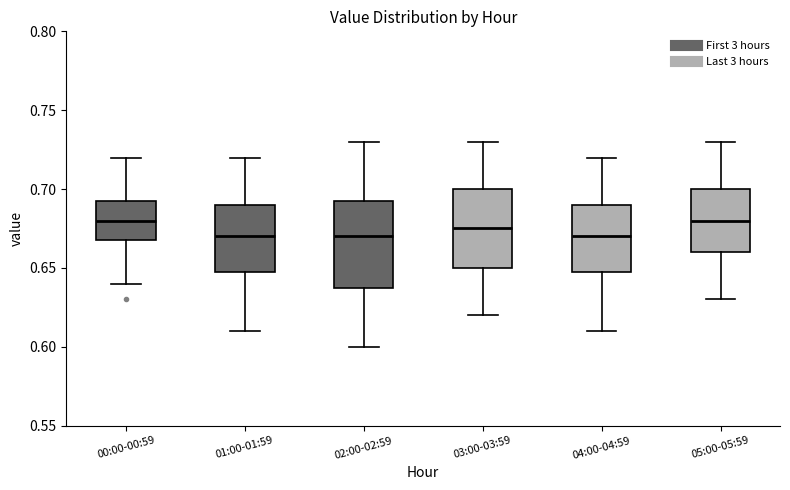

Reading left to right, read every box against the y-axis: the position of its median line, the range the box covers, and the ends of its whiskers. The values are not printed on the chart, so give them approximately, as read against the axis.

00:00-00:59: median 0.680, box 0.670 to 0.695, whiskers 0.640 to 0.720
01:00-01:59: median 0.670, box 0.650 to 0.690, whiskers 0.610 to 0.720
02:00-02:59: median 0.670, box 0.640 to 0.695, whiskers 0.600 to 0.730
03:00-03:59: median 0.675, box 0.650 to 0.700, whiskers 0.620 to 0.730
04:00-04:59: median 0.670, box 0.650 to 0.690, whiskers 0.610 to 0.720
05:00-05:59: median 0.680, box 0.660 to 0.700, whiskers 0.630 to 0.730